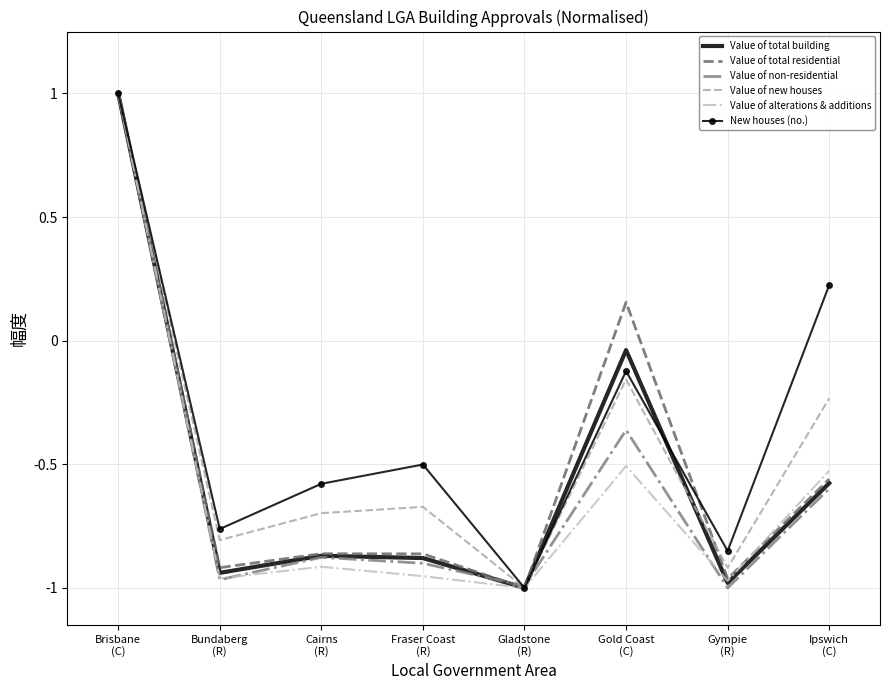

What is the maximum value shown in the chart?

1.0